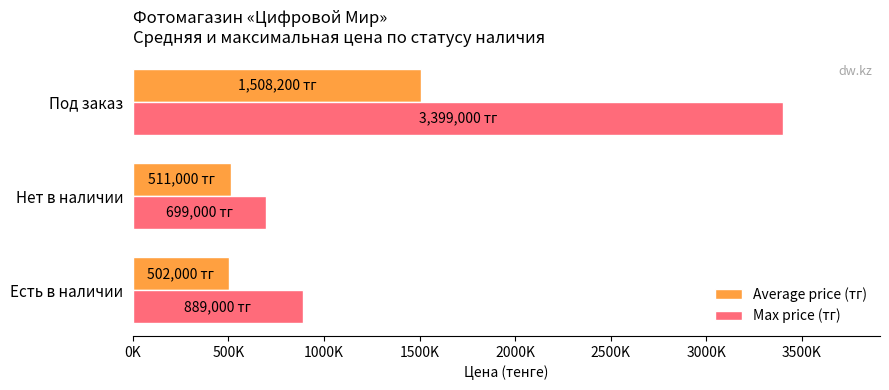

At which label does Max price (тг) reach its minimum?

Нет в наличии